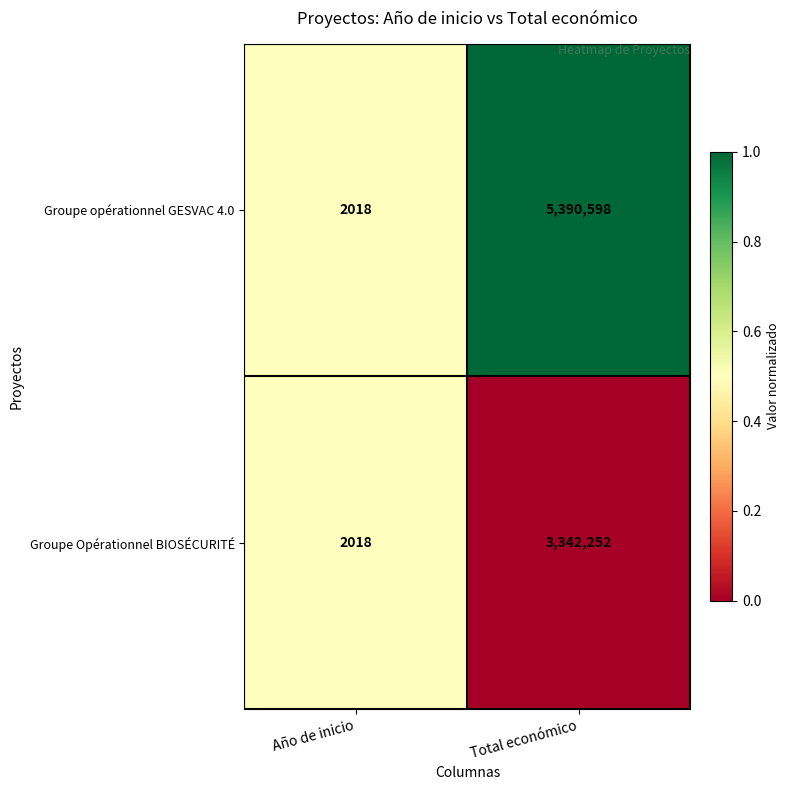

Which label corresponds to the largest value in the chart?

Total económico